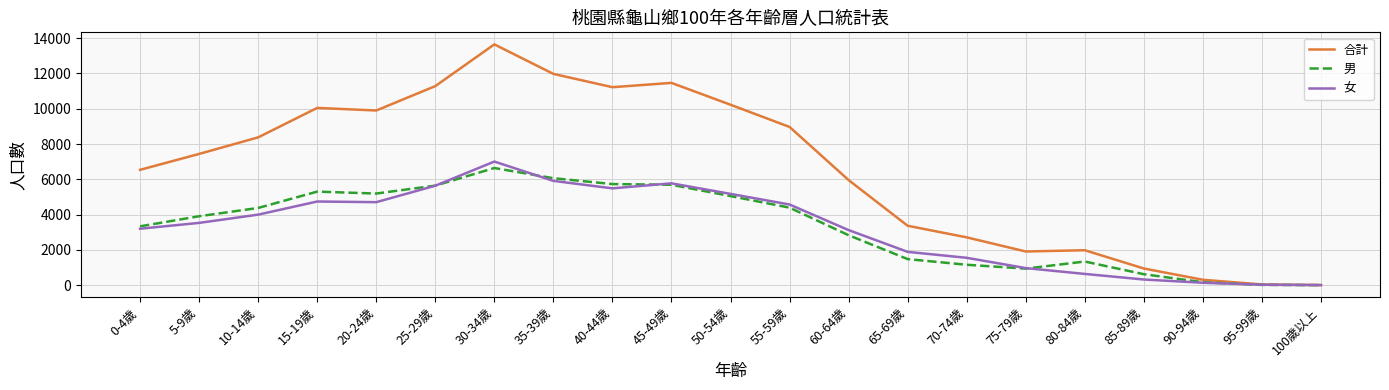

The value of 合計 at 60-64歲 is 8381. True or false?

False